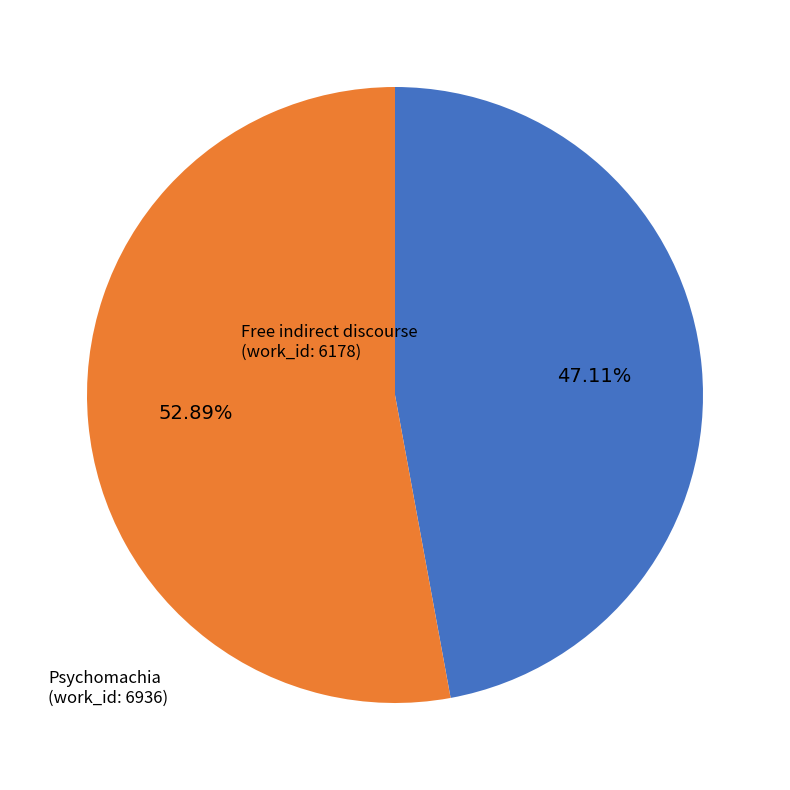

What is the majority slice?

Psychomachia